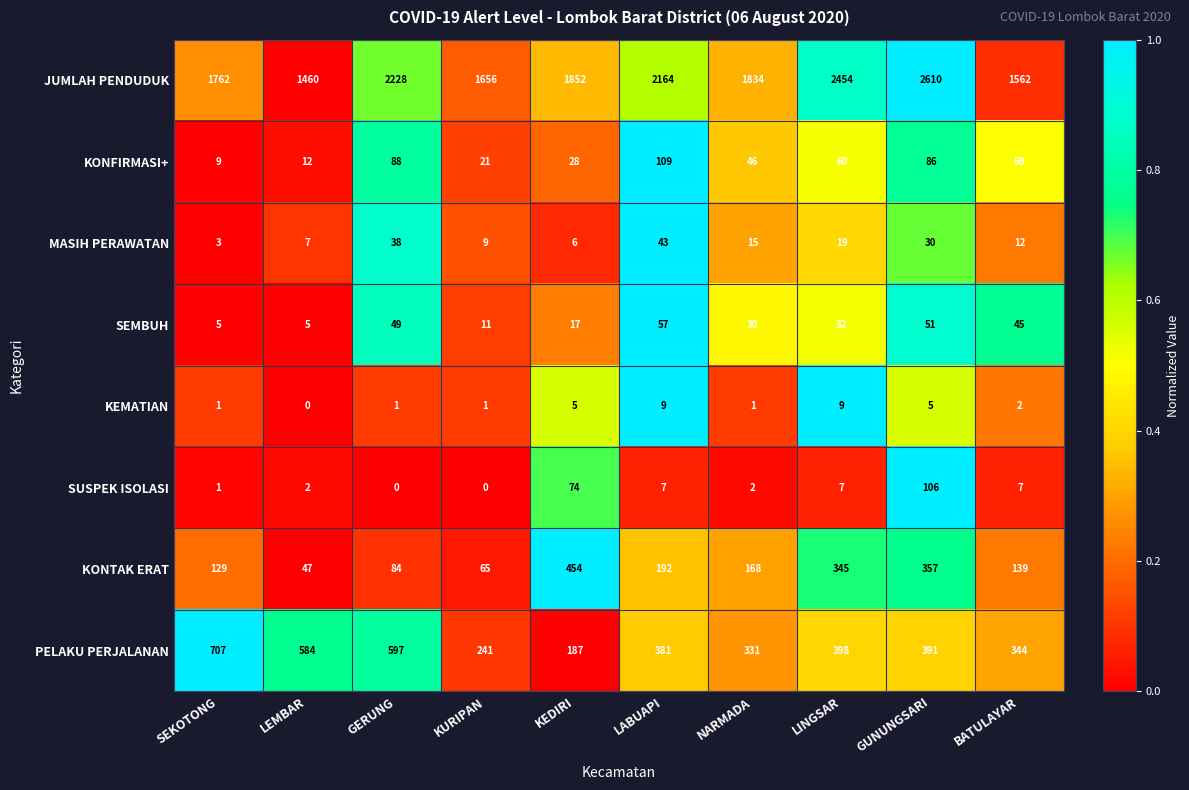

Which series has the largest total across all categories?

JUMLAH PENDUDUK